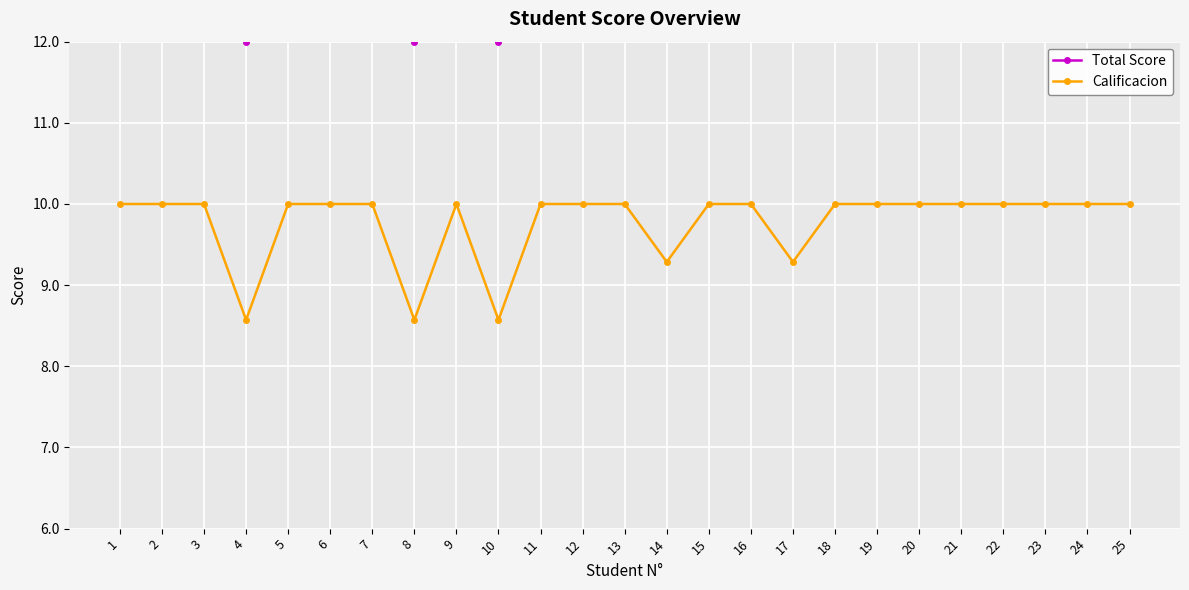

How many series are shown in this chart?

2